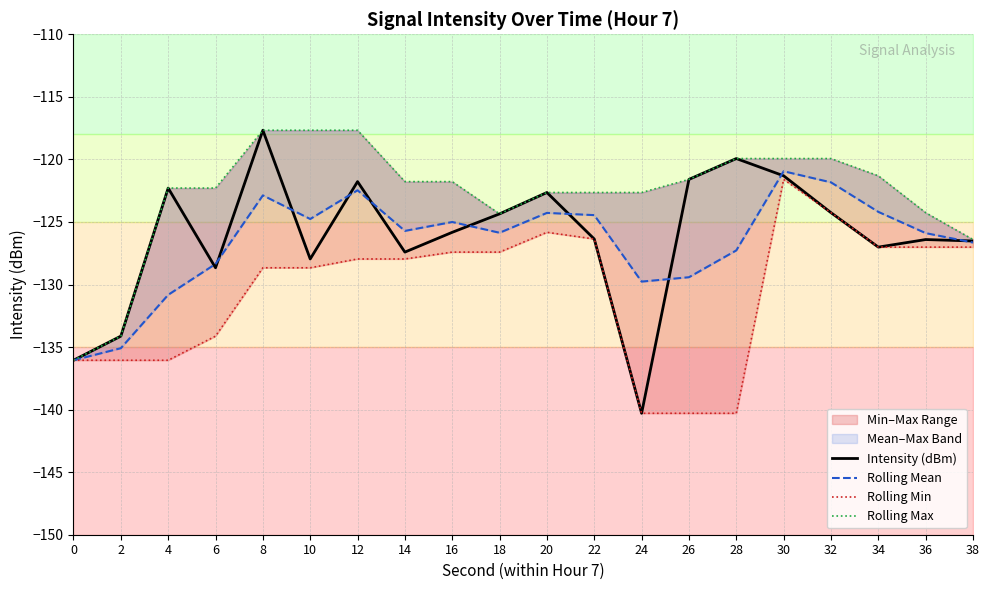

At 24, list the series in order from largest to smallest.

Rolling Max, Rolling Mean, Intensity (dBm), Rolling Min